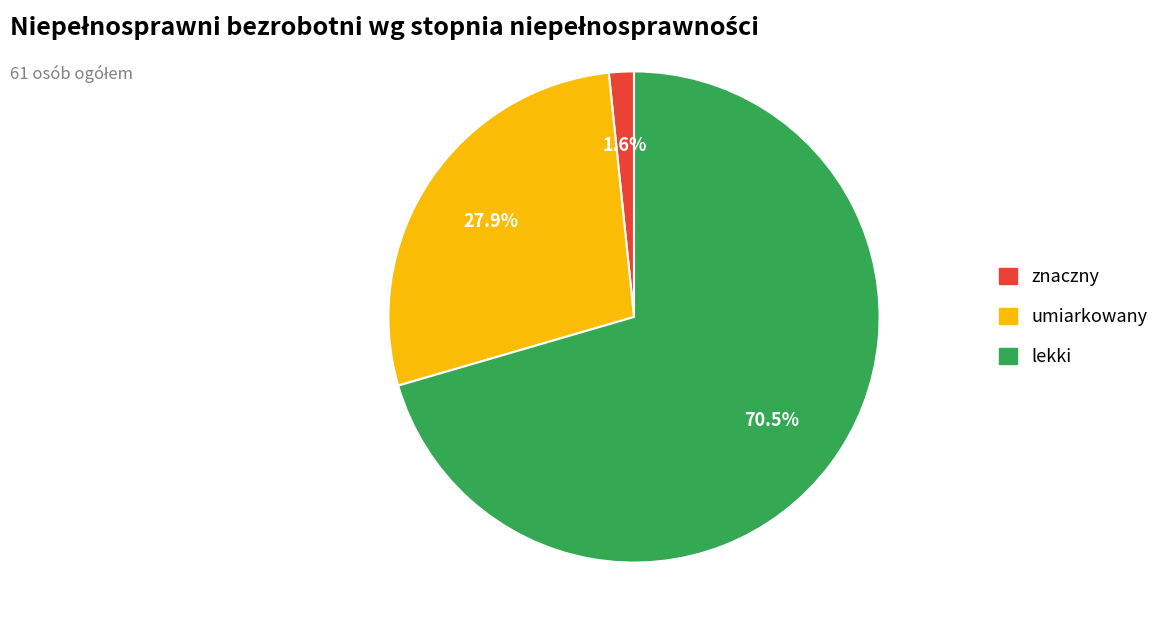

Do znaczny and umiarkowany together represent more than half of the pie?

No